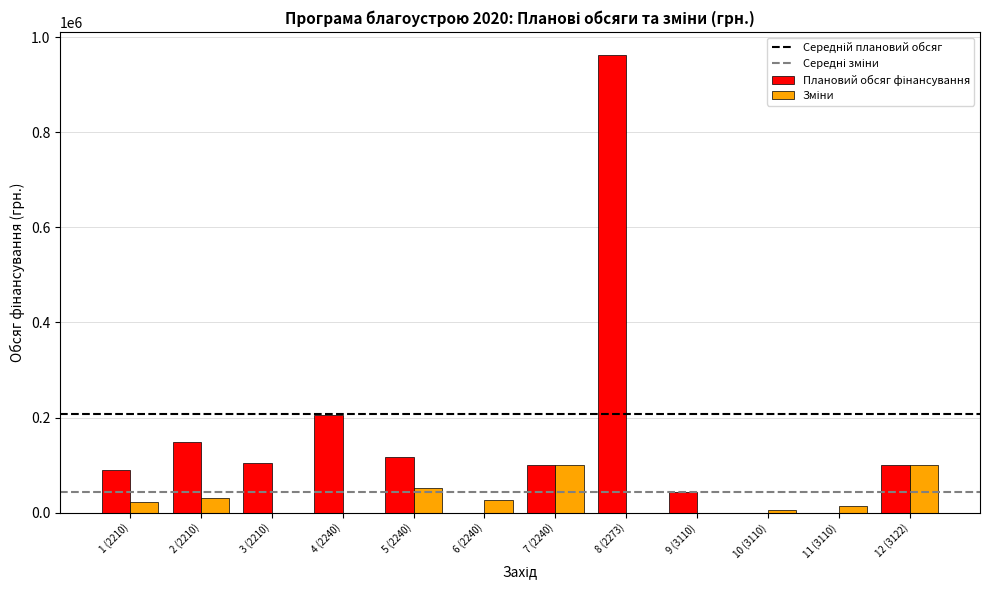

Which category has the highest value across all series?

8 (2273)